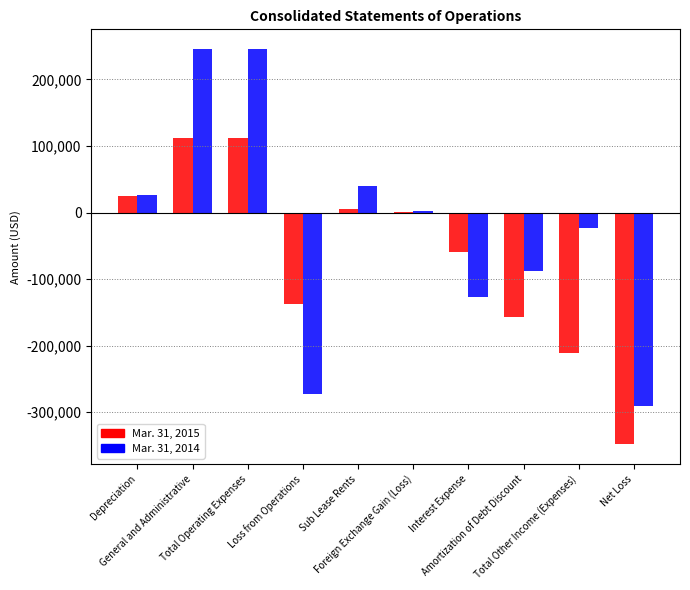

What is the maximum value shown in the chart?

245560